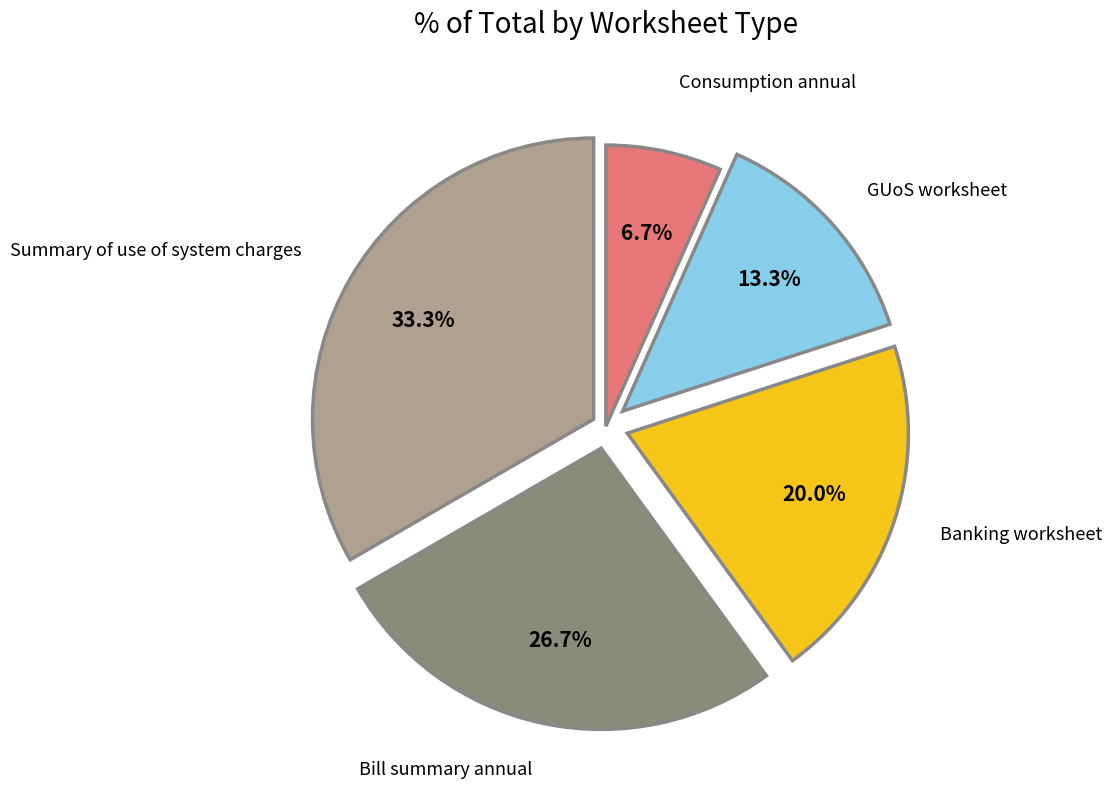

Count the number of slices in the pie.

5